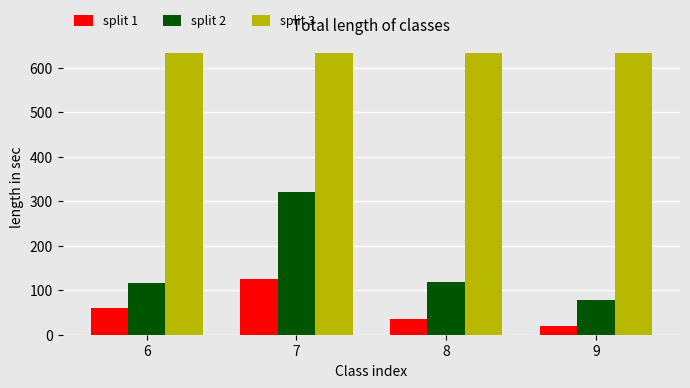

What is the difference between the maximum and minimum values in the split 2 series?

243.2